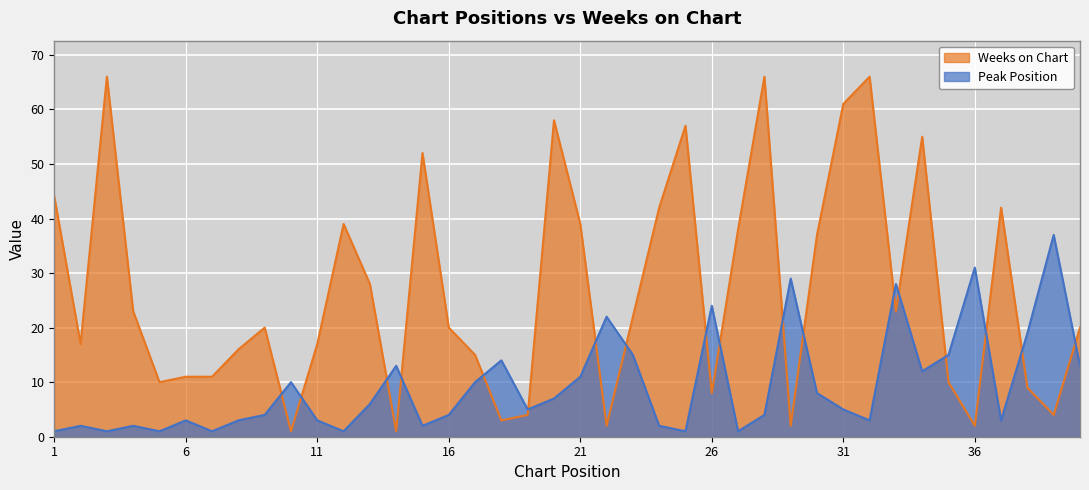

Is the value of Weeks on Chart at 23 greater than the value of Peak Position at 15?

Yes